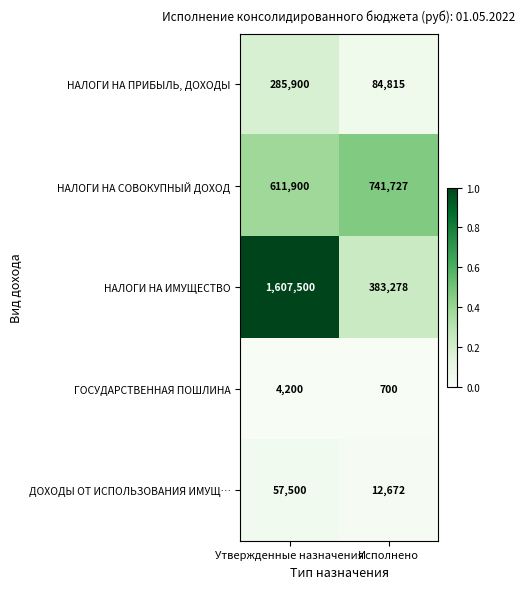

What is the sum of all НАЛОГИ НА ПРИБЫЛЬ, ДОХОДЫ values?

370715